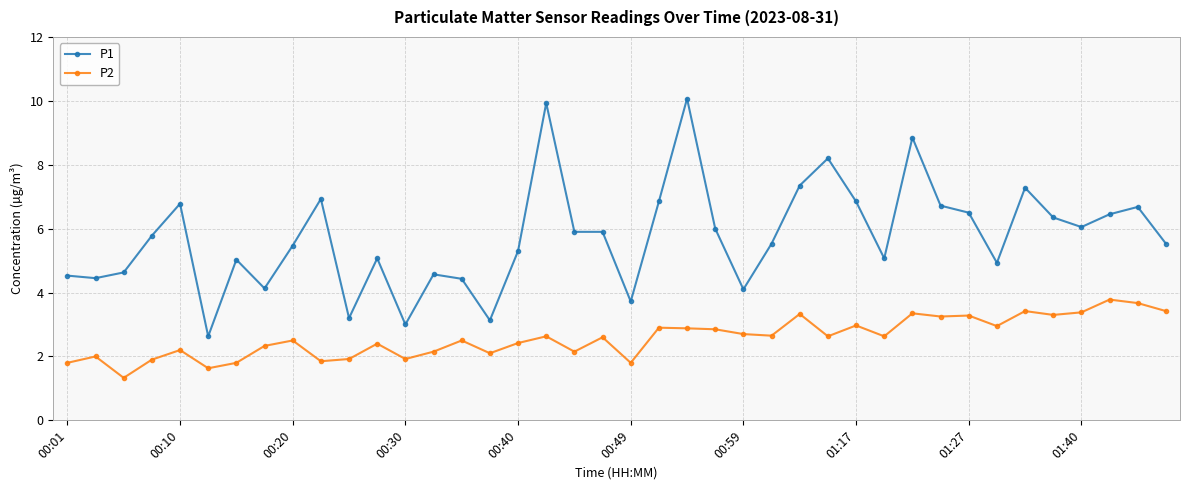

What is the maximum value for P1?

10.1